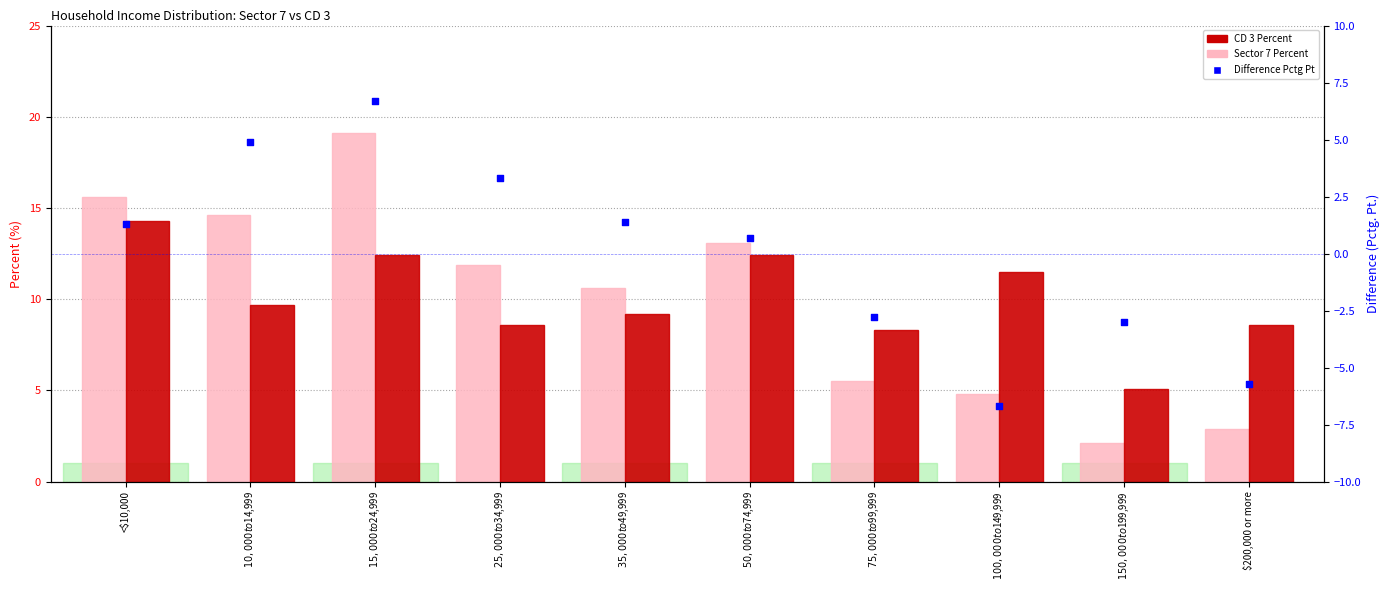

What is the total value across all series at $50,000 to $74,999?

26.2